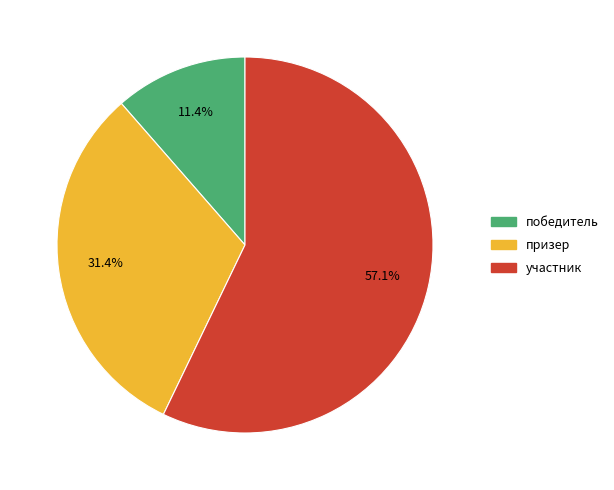

Which category has the biggest portion of the pie?

участник